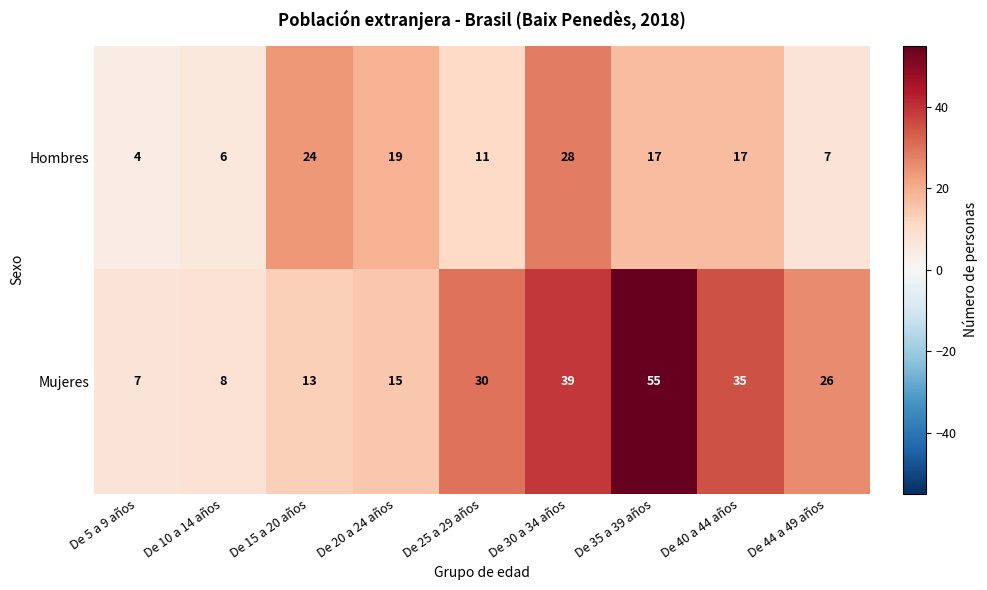

The value of Mujeres at De 40 a 44 años is 35. True or false?

True